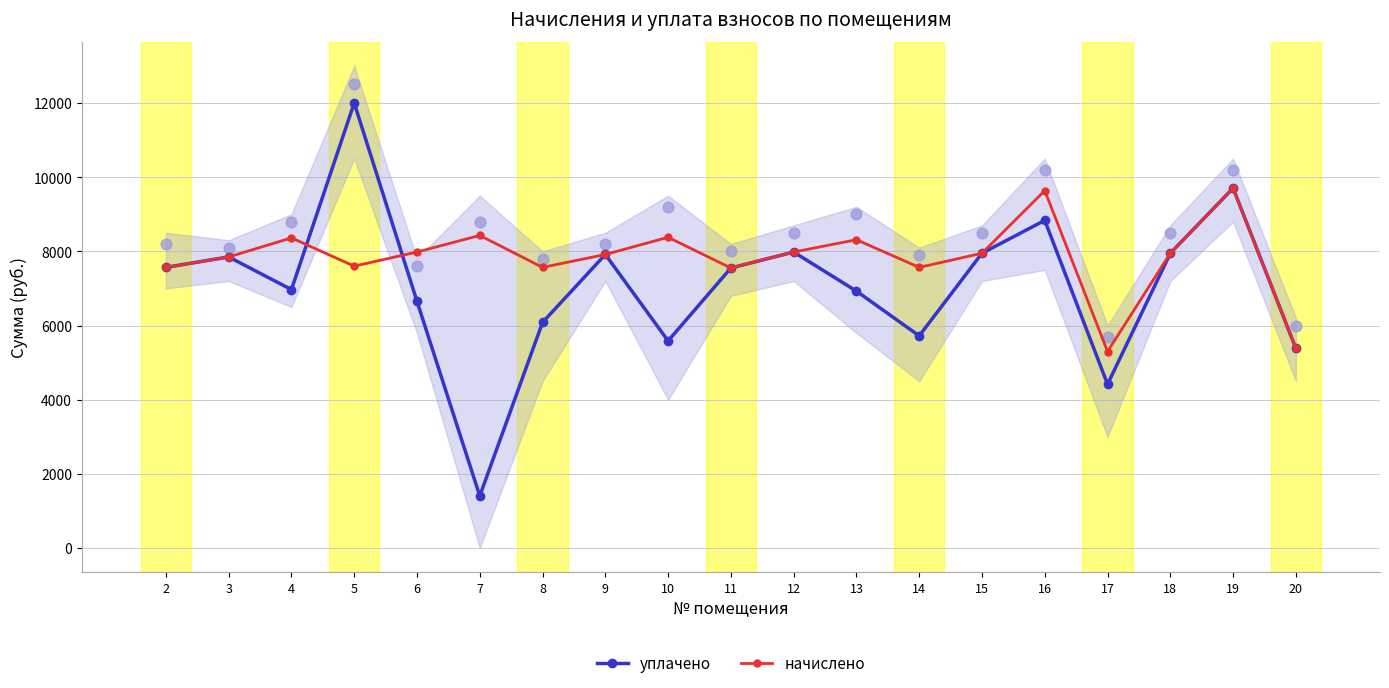

Which series has the largest total across all categories?

начислено